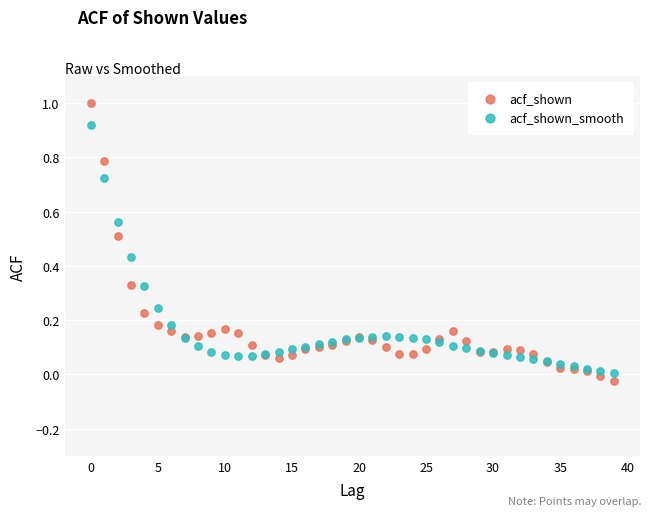

Which series contains the highest Y value?

acf_shown